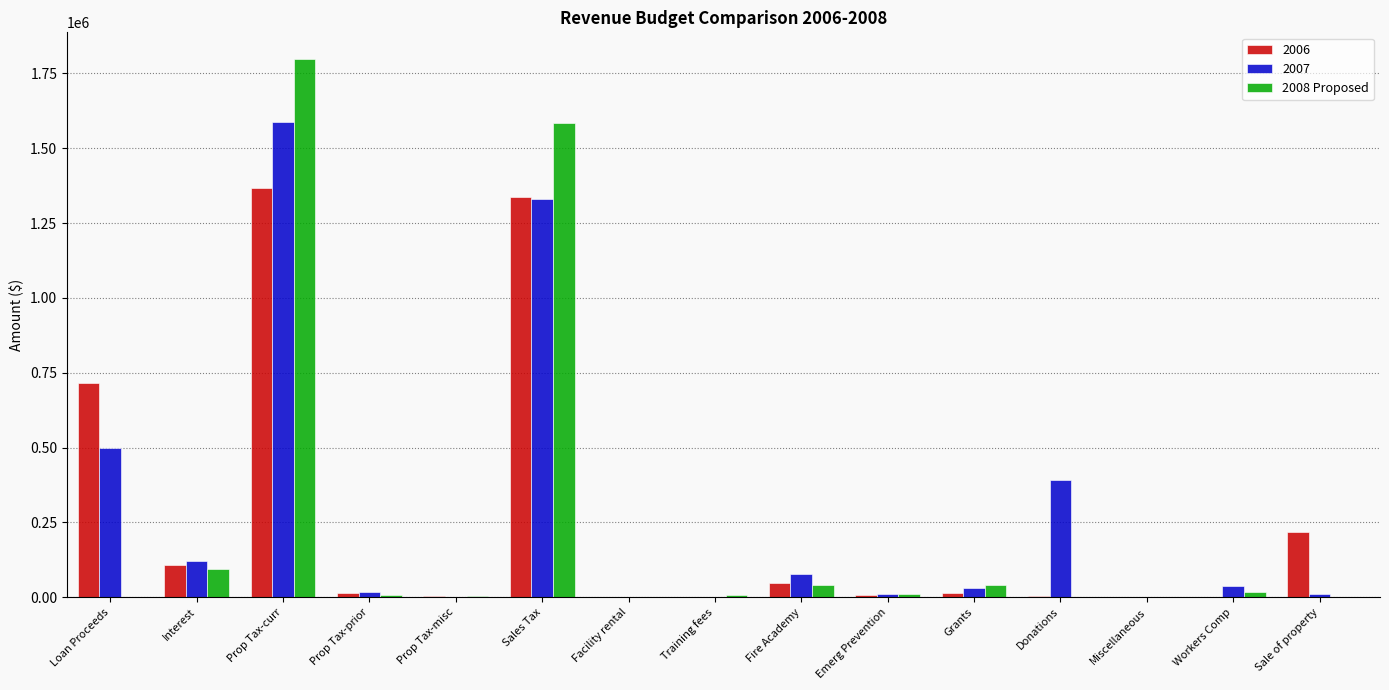

How many groups of bars are there?

15